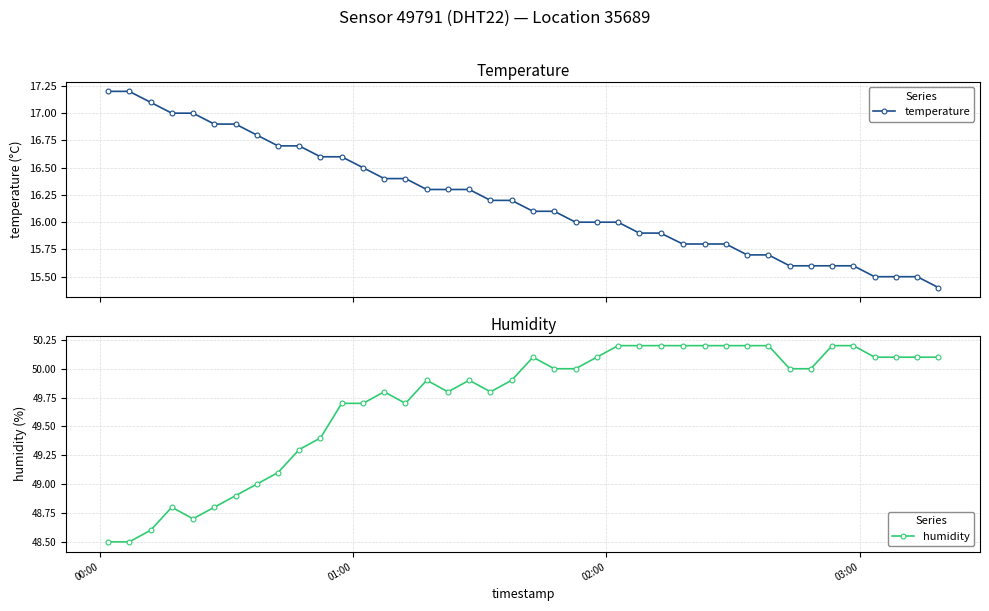

What is the highest value of the temperature series?

17.2